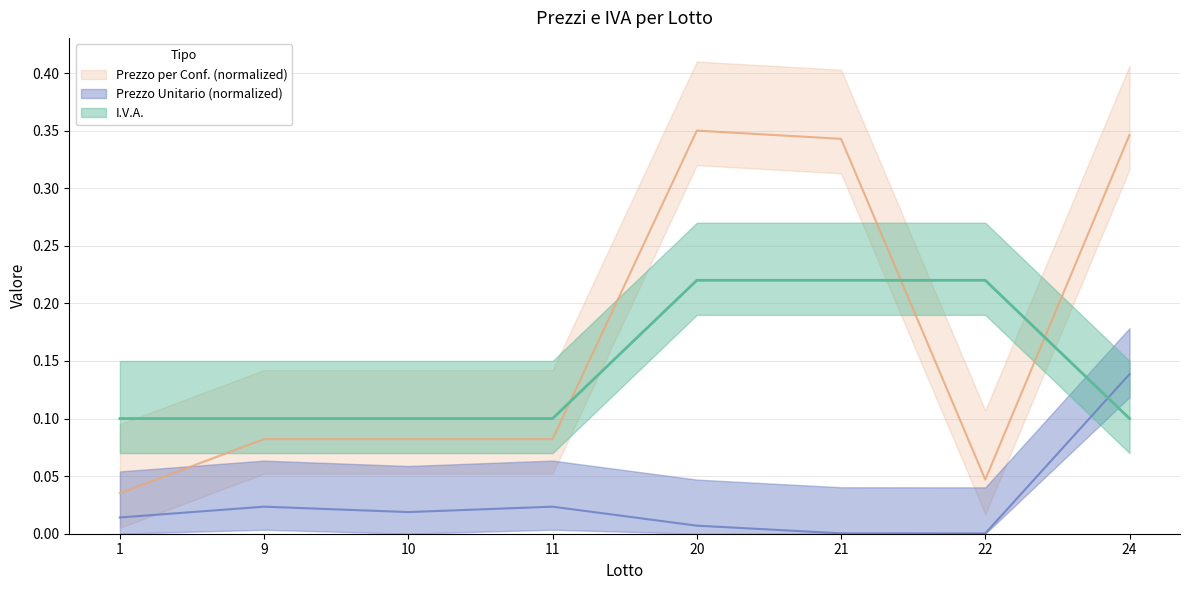

At which category does the chart reach its peak across all series?

20